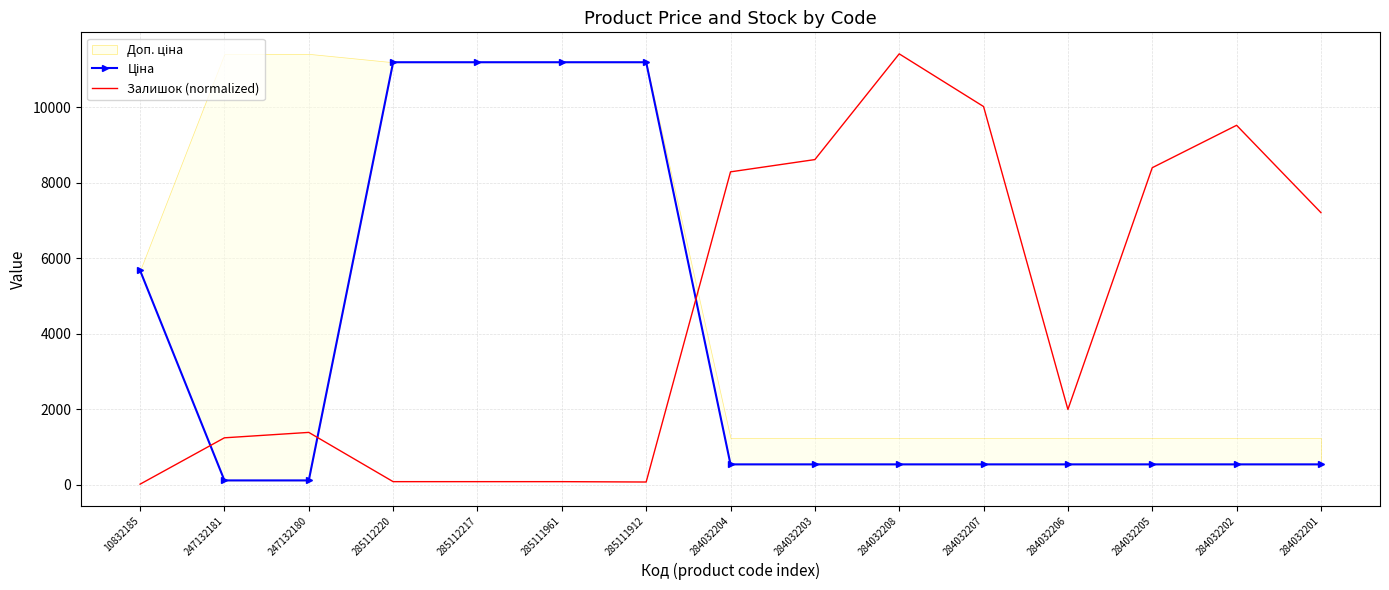

How many data points in Ціна are above 539?

5